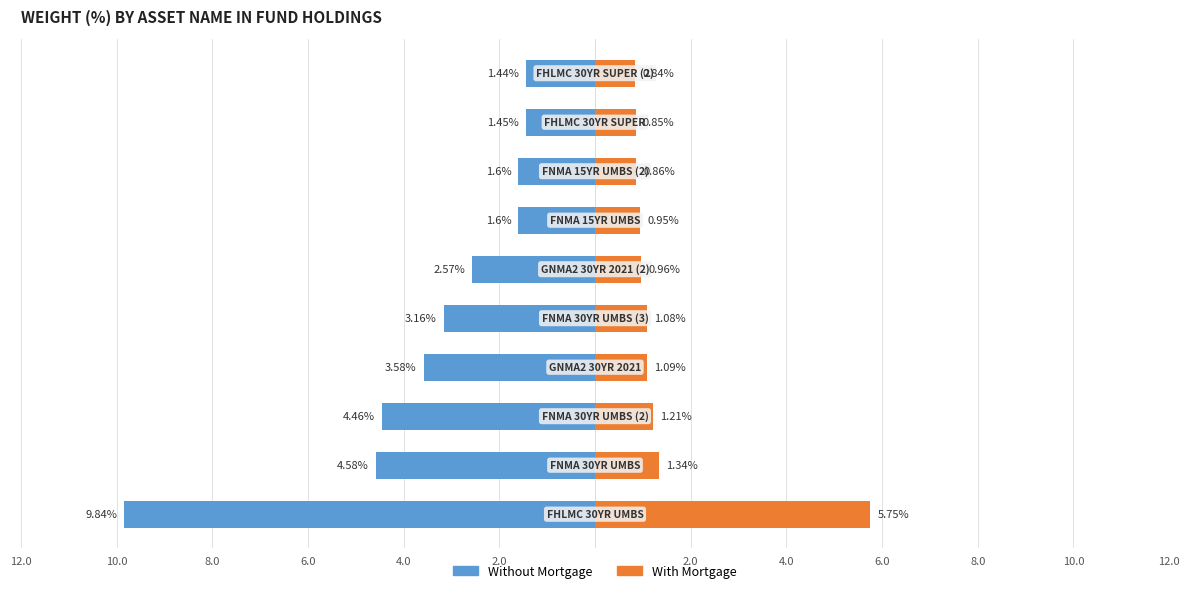

Which has a higher value, 9 or 2?

9